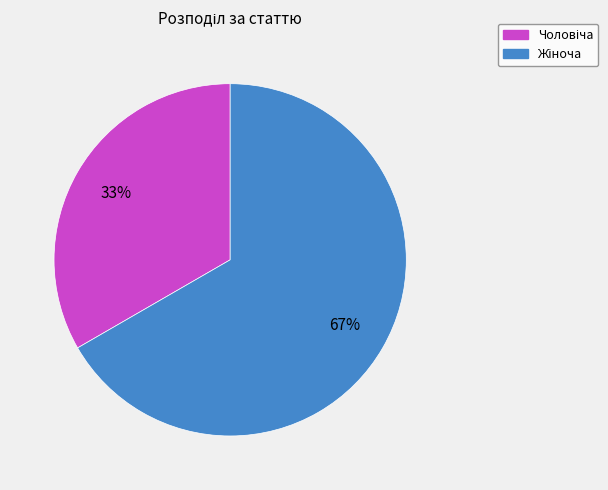

Does any single category account for the majority?

Yes